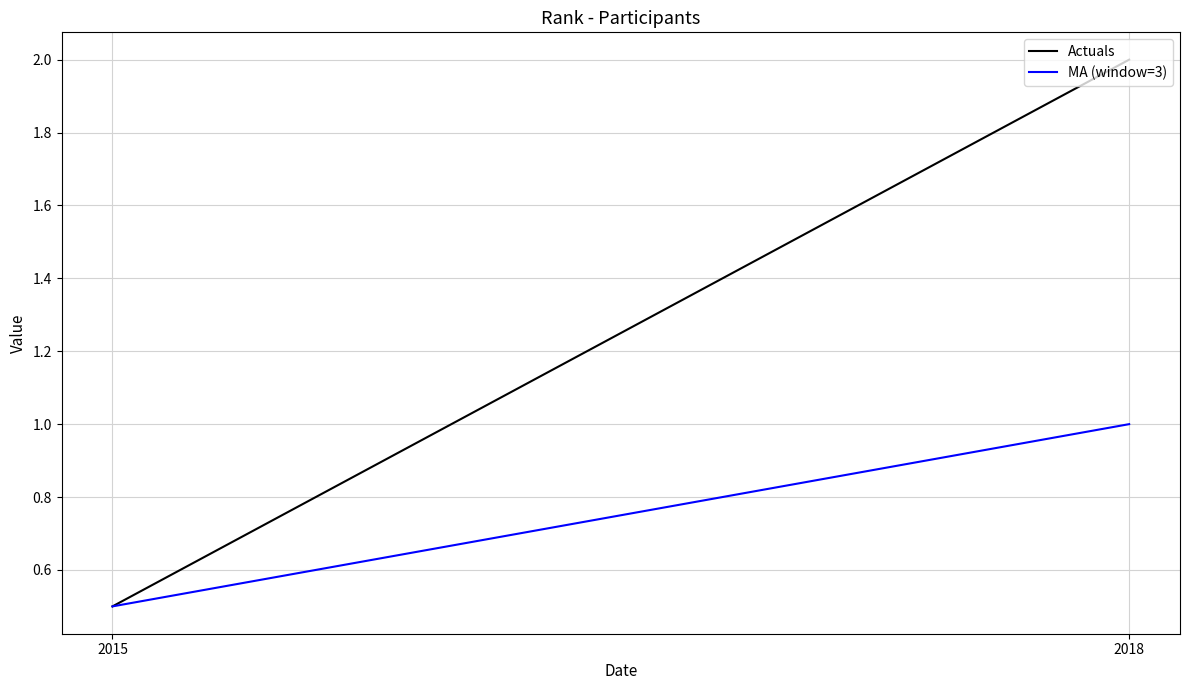

Count the number of data series in this chart.

2